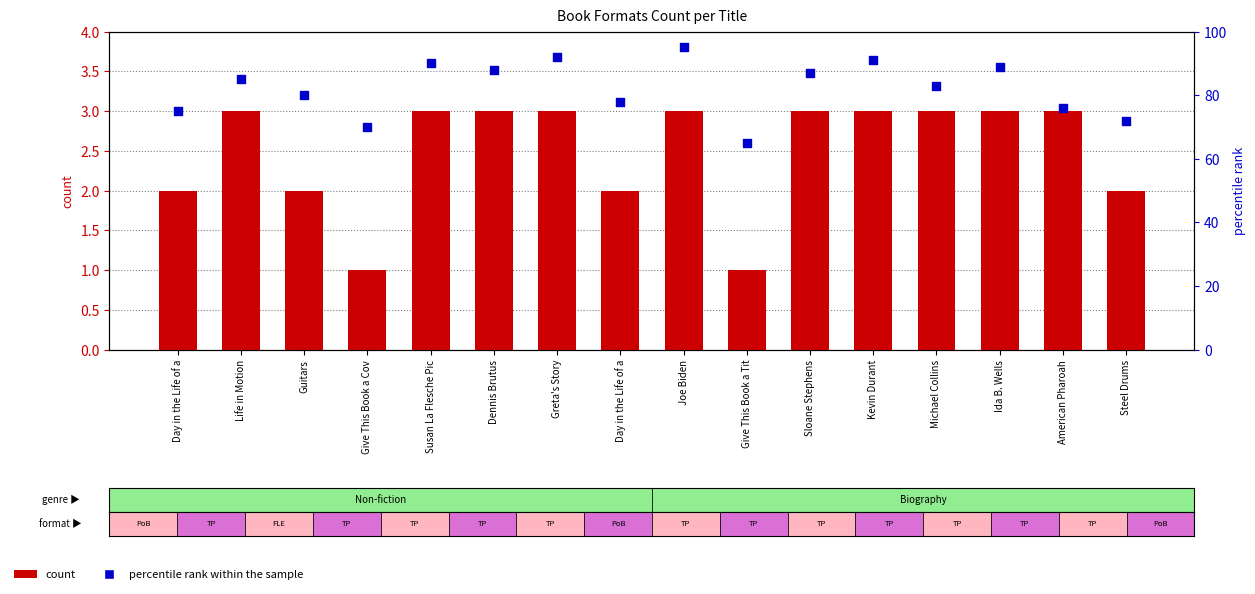

What is the total value across all series at Day in the Life of a?

77